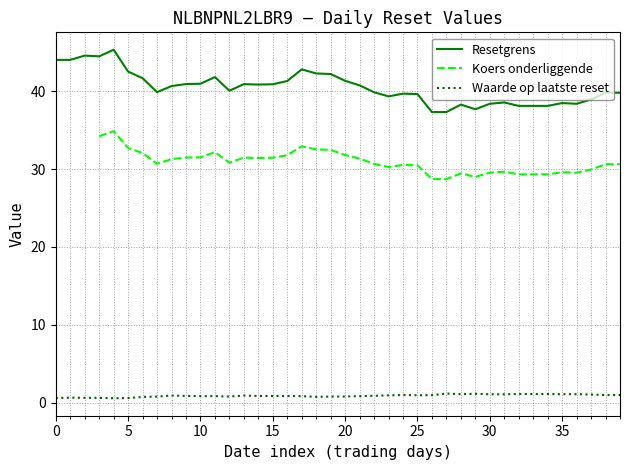

Does the chart have visible grid lines?

Yes